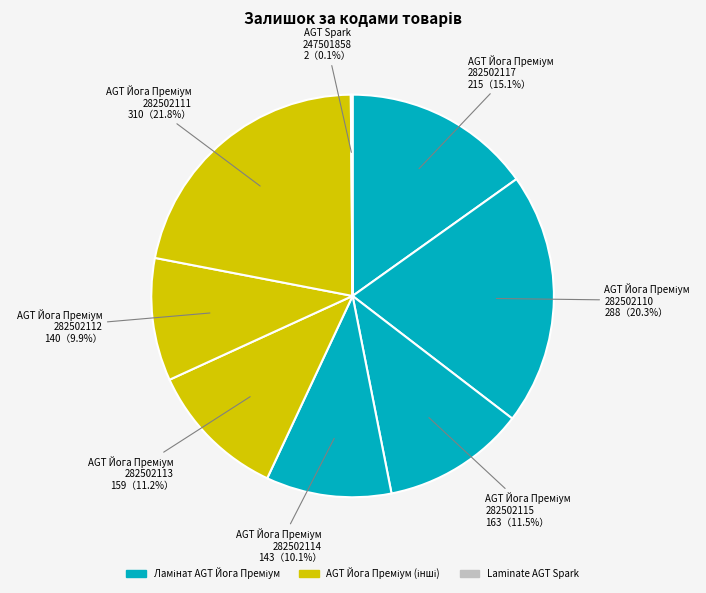

To the nearest percent, what is the average slice percentage?

12%